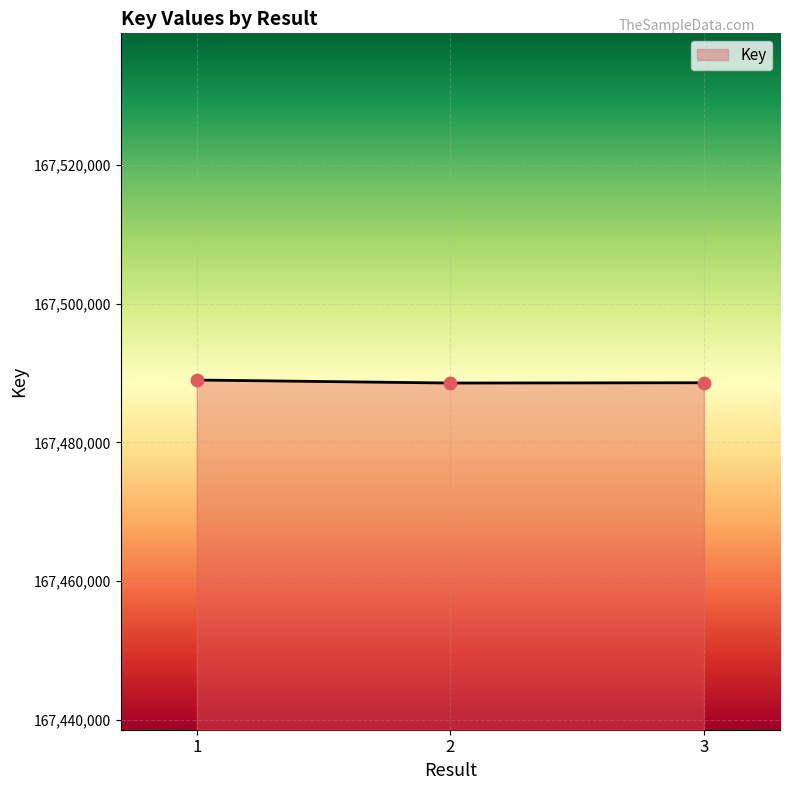

Approximately how many times larger is the value at 2 compared to 3?

1.0